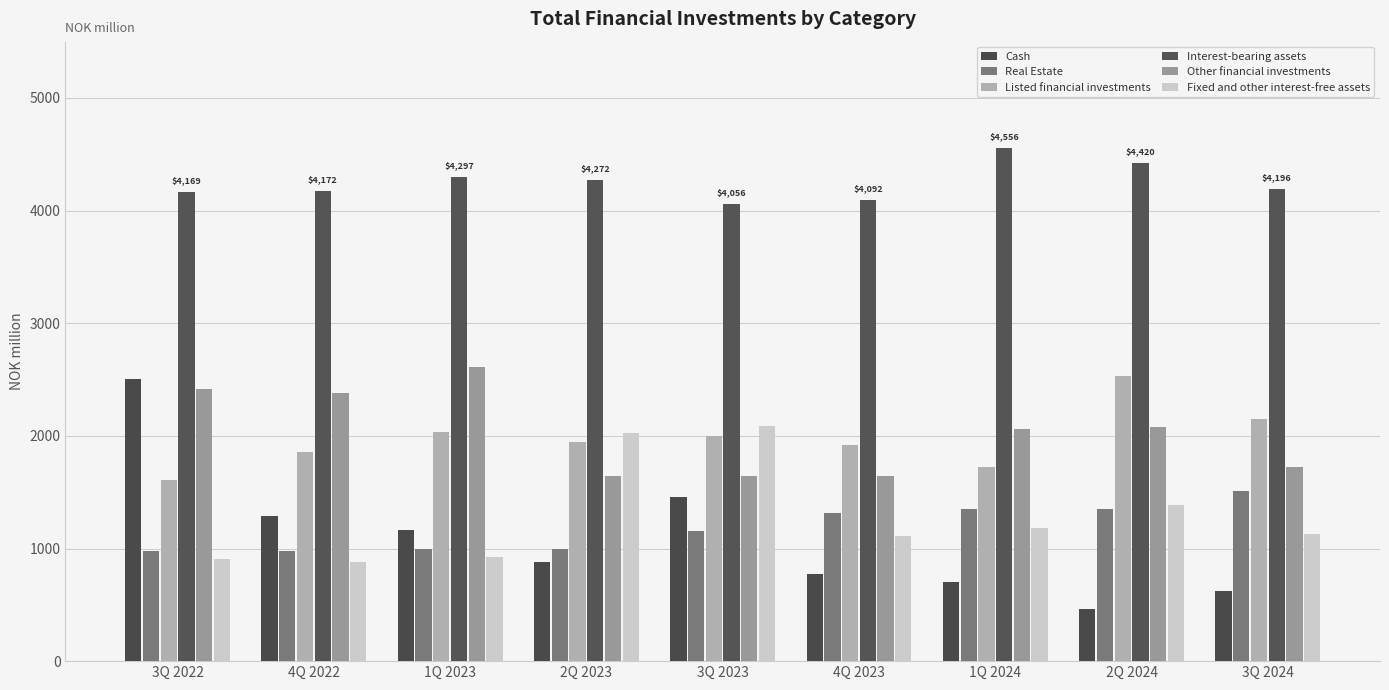

Rank the series at 1Q 2024 from lowest to highest value.

Cash, Fixed and other interest-free assets, Real Estate, Listed financial investments, Other financial investments, Interest-bearing assets